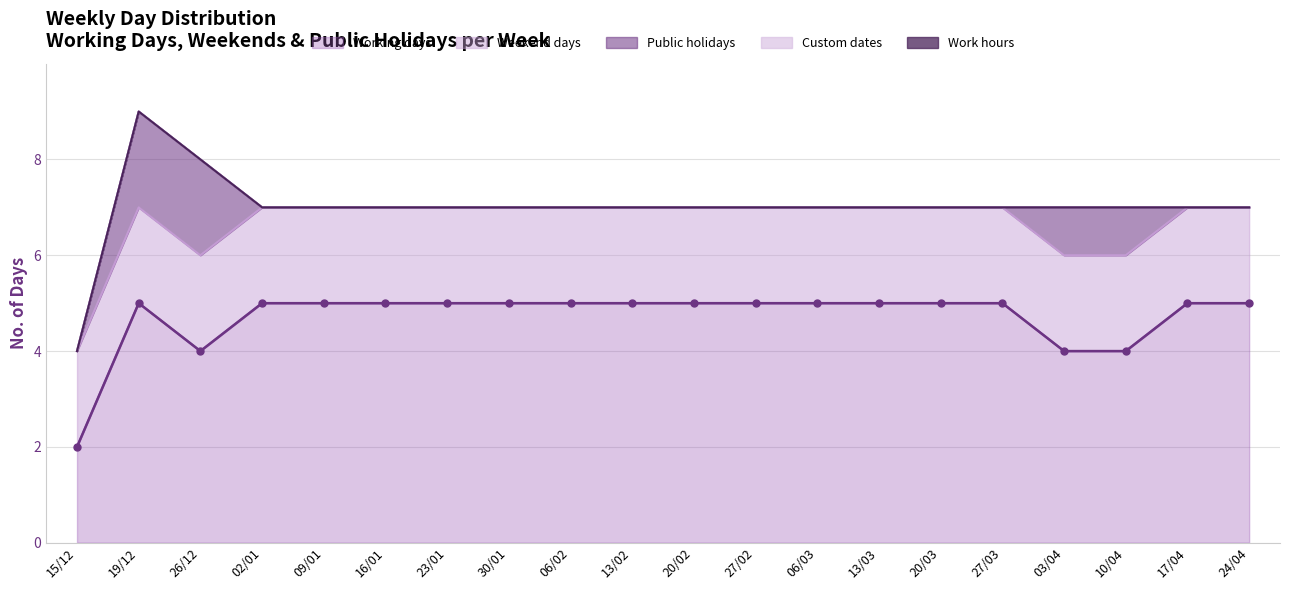

True or false: Custom dates and Working days intersect in this chart.

False